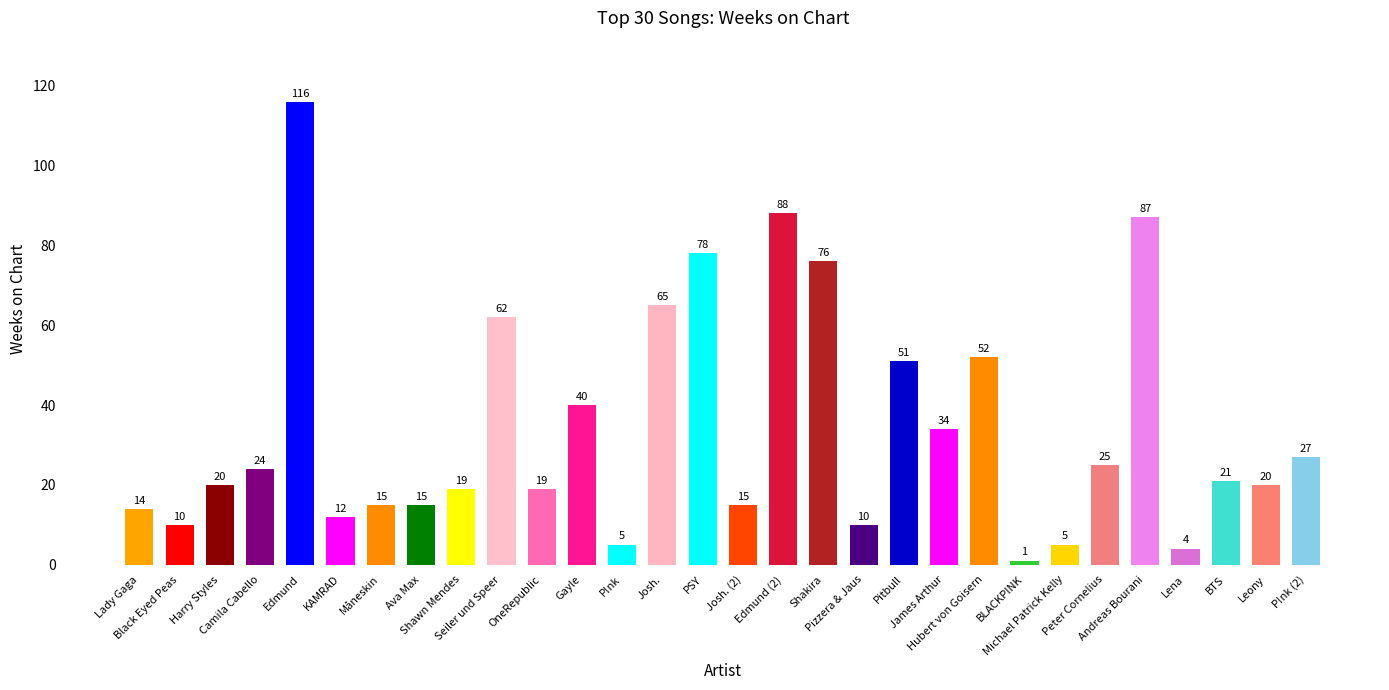

The chart shows a value of 19 at OneRepublic. True or false?

True